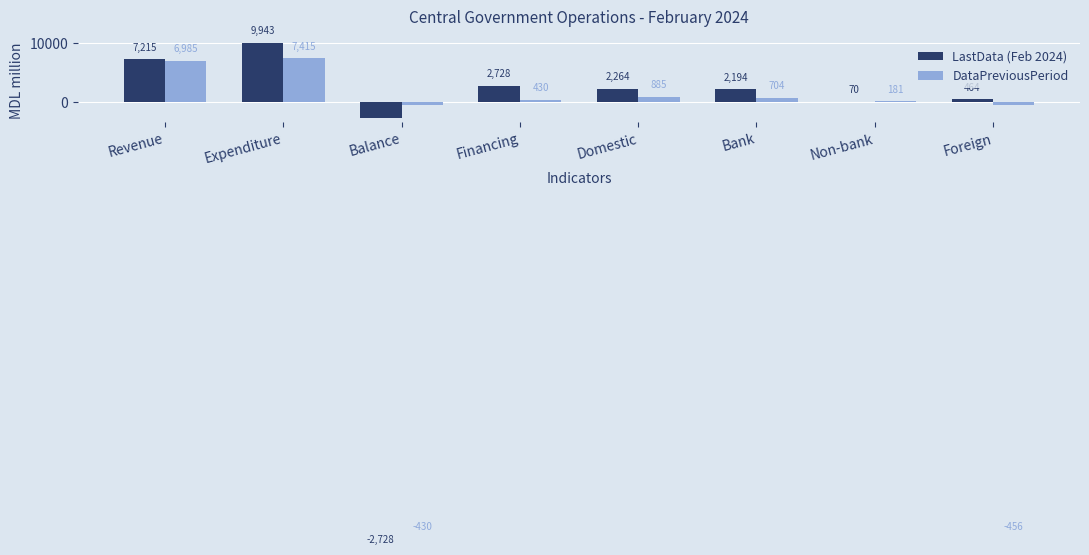

What is the difference between the maximum and minimum values in the DataPreviousPeriod series?

7870.3